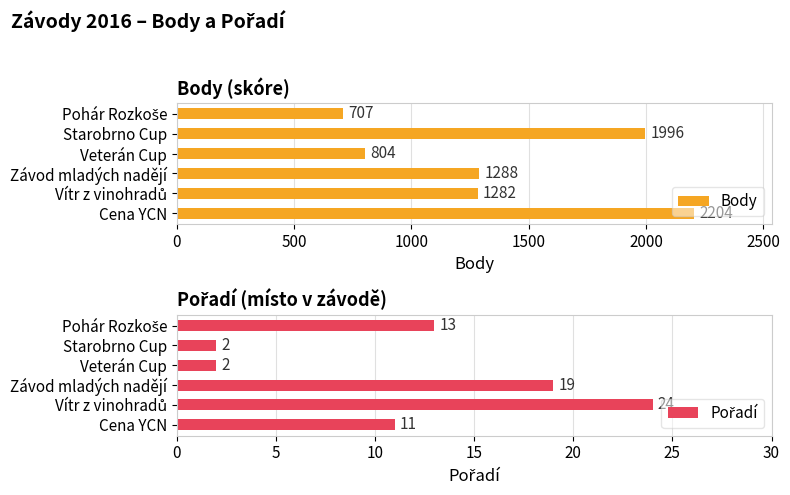

At how many categories does at least one series exceed 1343?

2